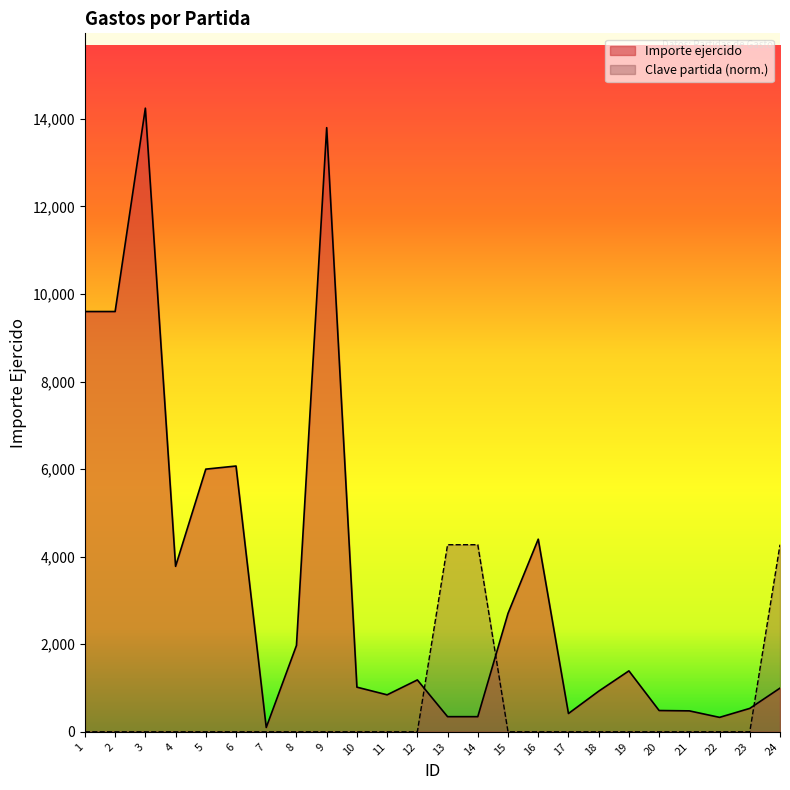

Is it true that Clave partida equals 0.0 at 2?

True